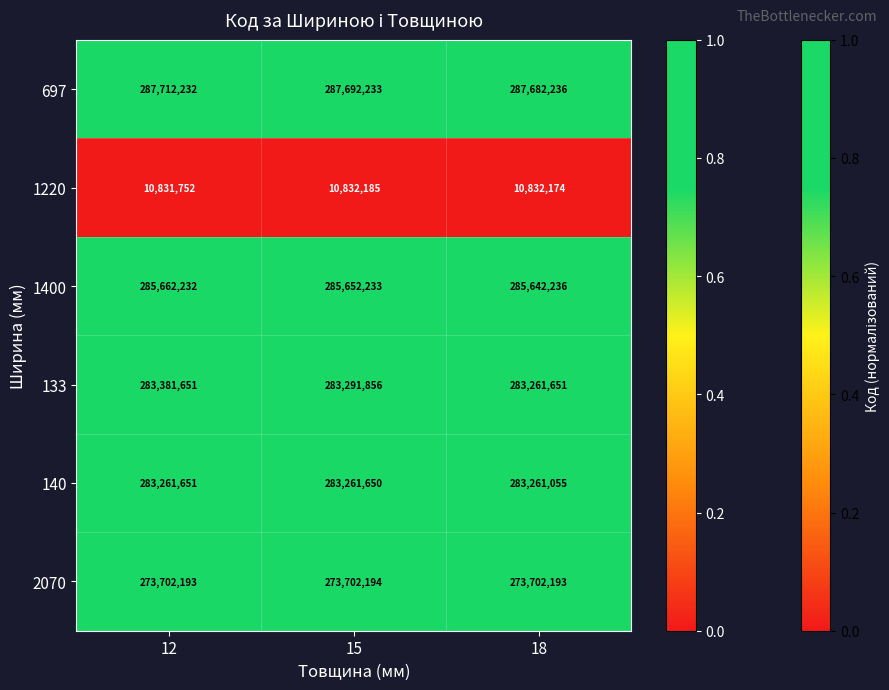

Which series has the largest range (max minus min)?

133